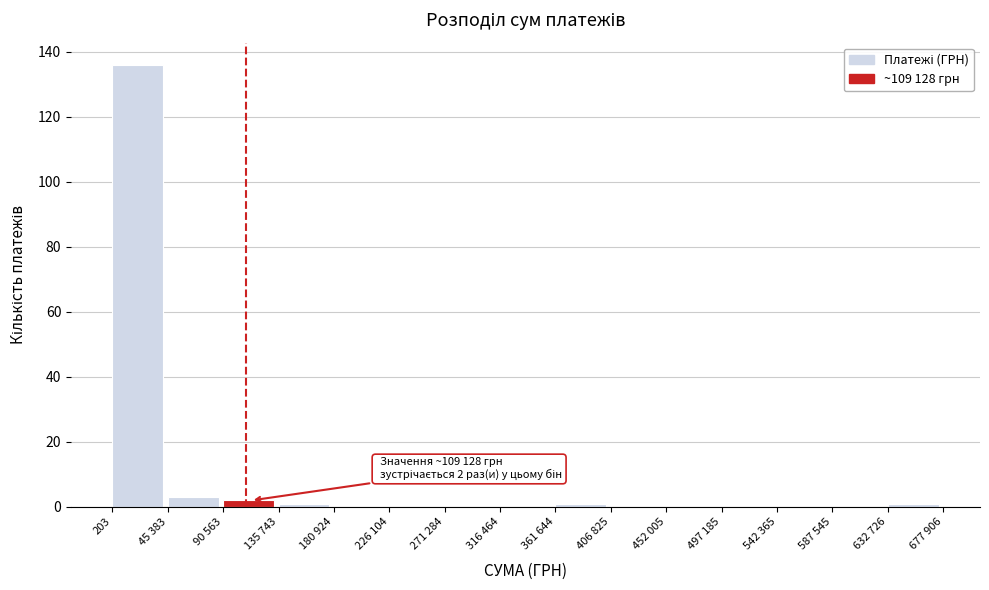

Reading left to right, what are all the values shown in this chart?

203=136	45 383=3	90 563=2	135 743=1	180 924=0	226 104=0	271 284=0	316 464=0	361 644=1	406 825=0	452 005=0	497 185=0	542 365=0	587 545=0	632 726=1